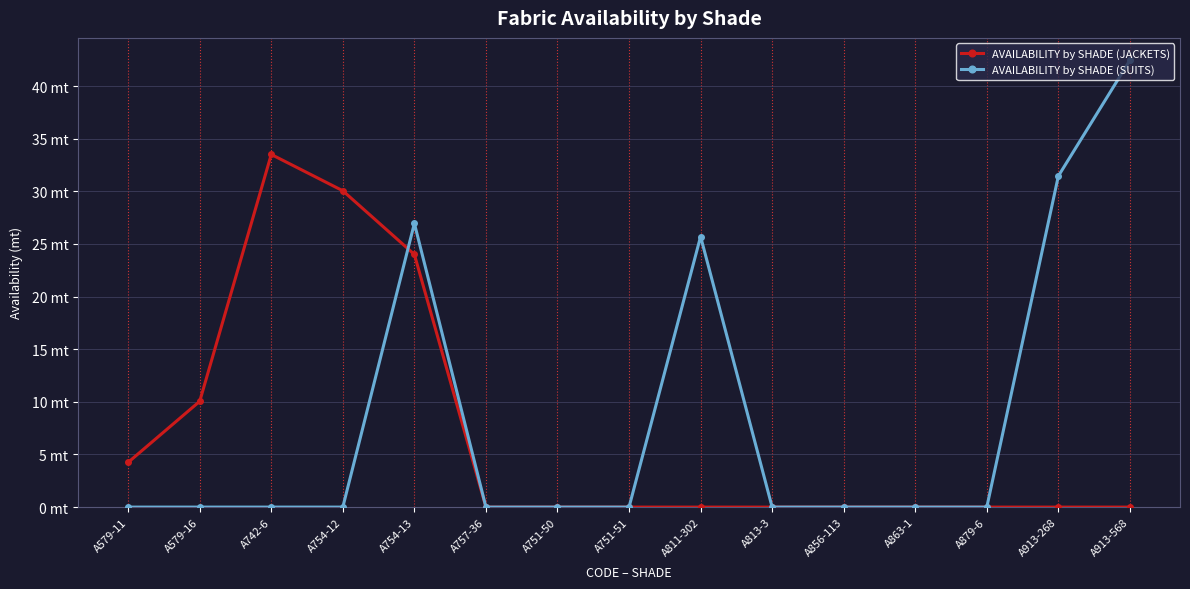

What are all the series names shown in the legend?

AVAILABILITY by SHADE (JACKETS), AVAILABILITY by SHADE (SUITS)